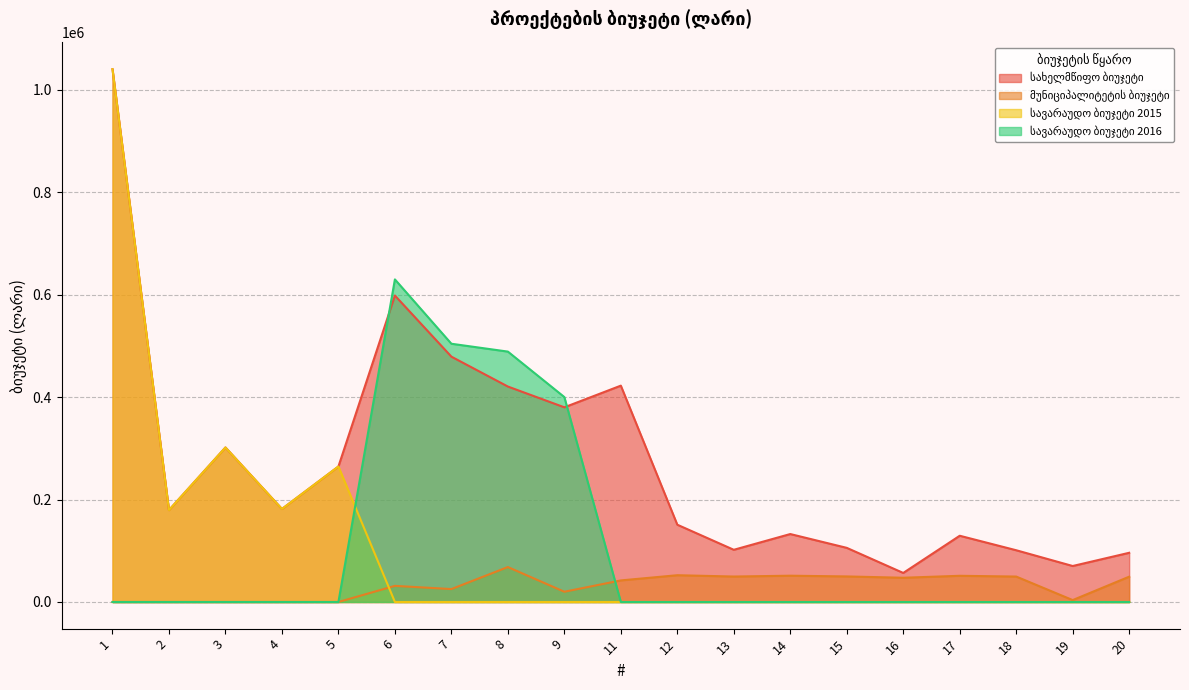

What is the spread (max minus min) of values at 5?

264485.0